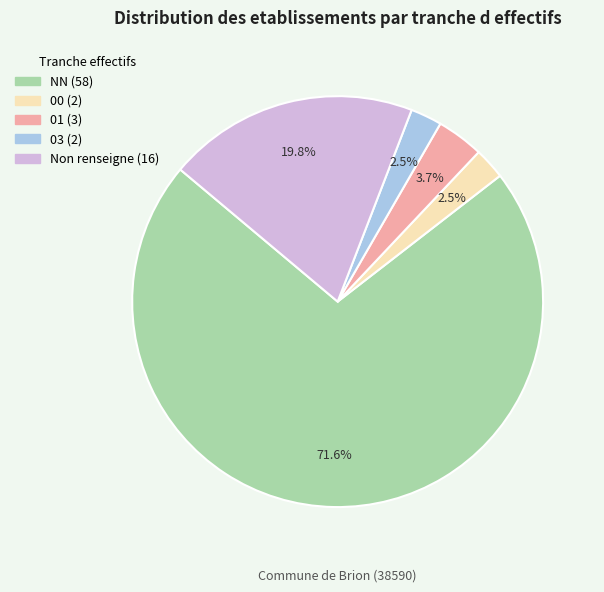

To the nearest percent, what is the difference between the largest and smallest slice percentages?

69%